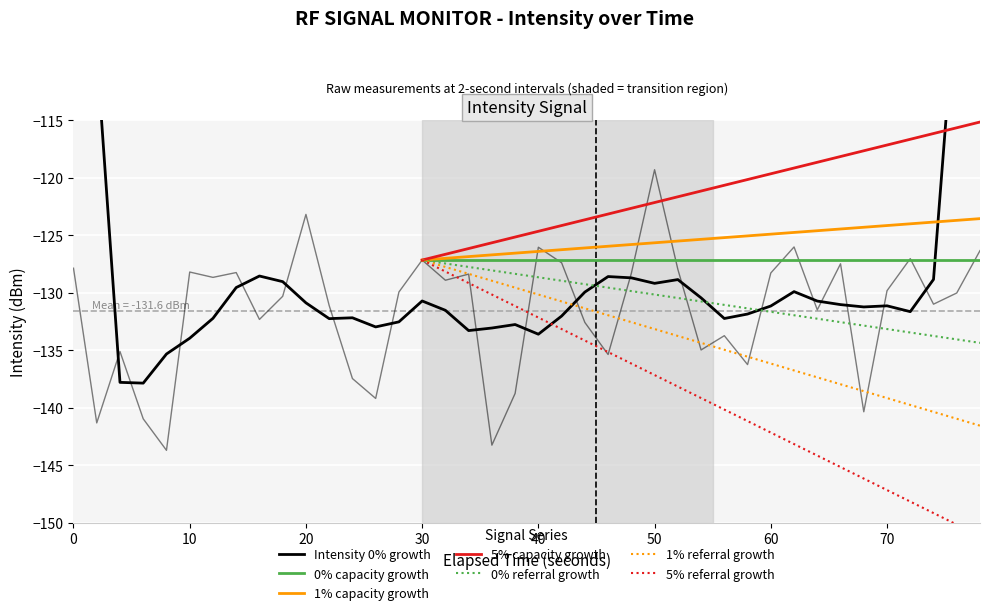

What is the lowest value of the 1% capacity growth series?

-127.2